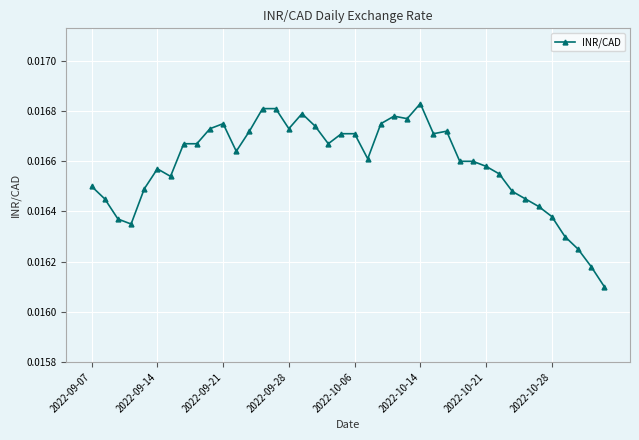

True or false: there are more than 1 points higher than both neighbors.

True